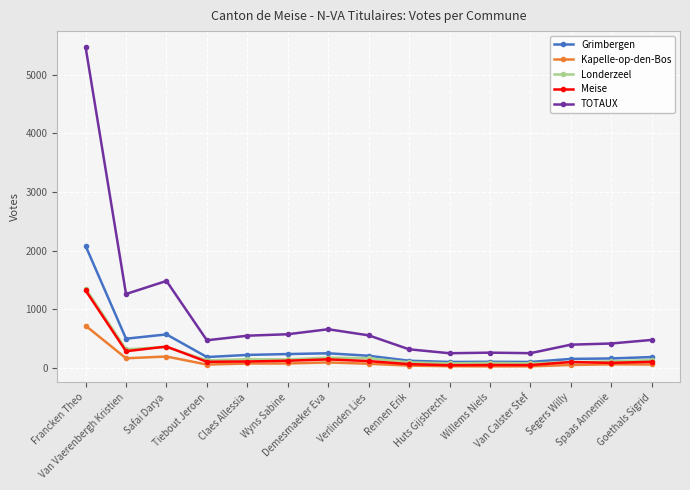

What is the label of the 6th point from the left?

Wyns Sabine